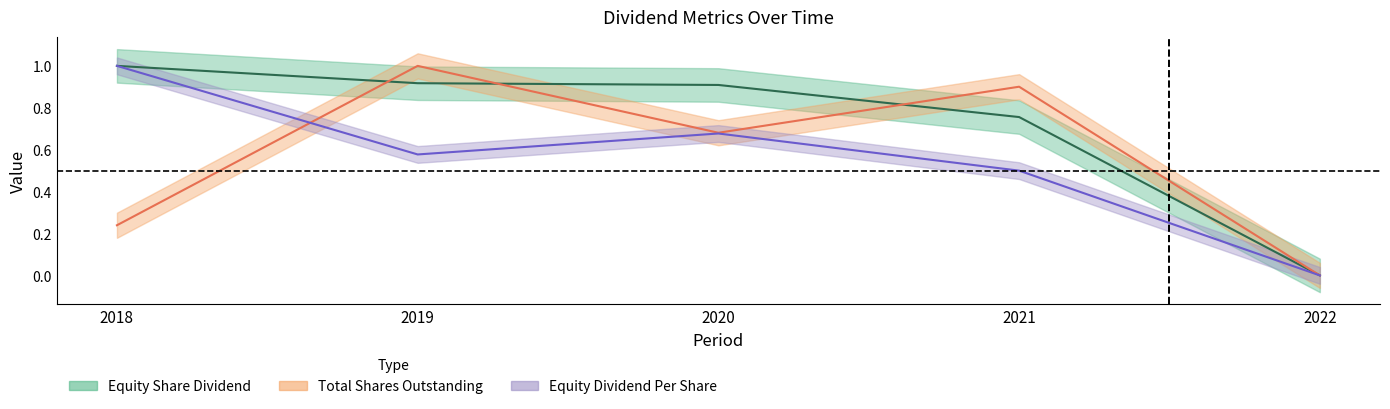

Between 2018 and 2021, which series saw the biggest shift?

Total Shares Outstanding